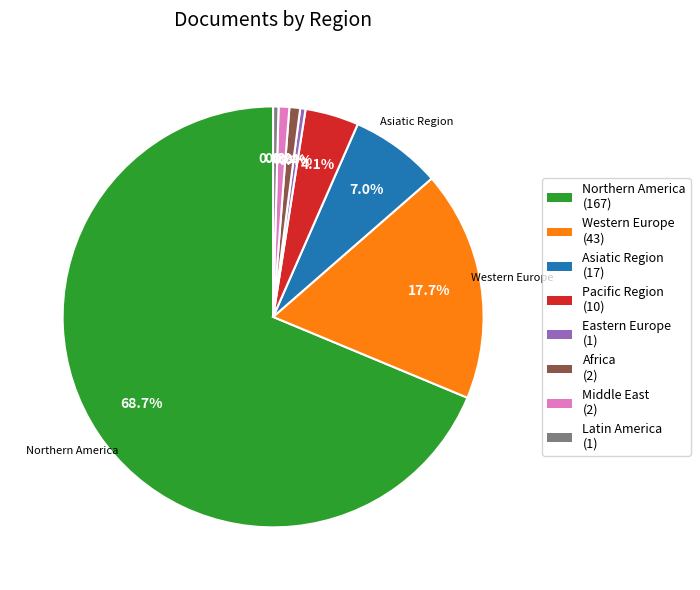

Which has a higher value, Middle East (2) or Northern America (167)?

Northern America (167)